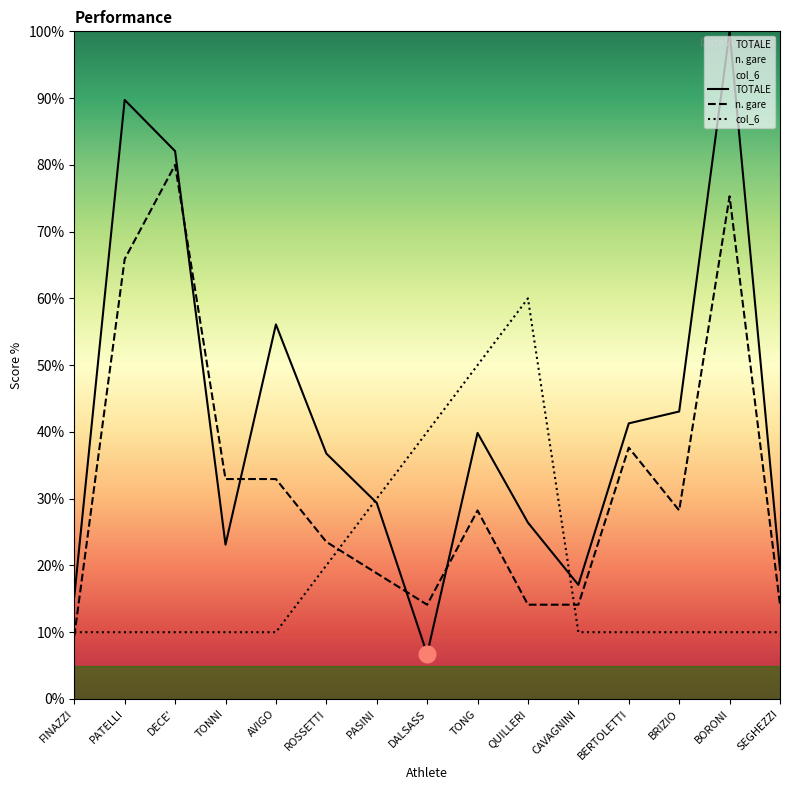

True or false: col_6 and TOTALE intersect in this chart.

True